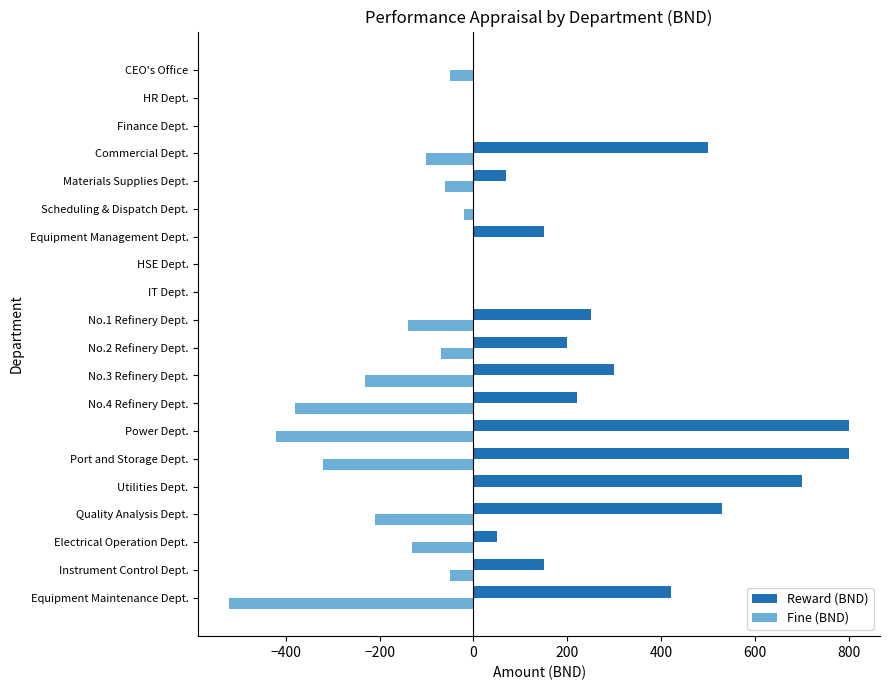

Between Electrical Operation Dept. and No.3 Refinery Dept., which series saw the biggest shift?

Reward (BND)